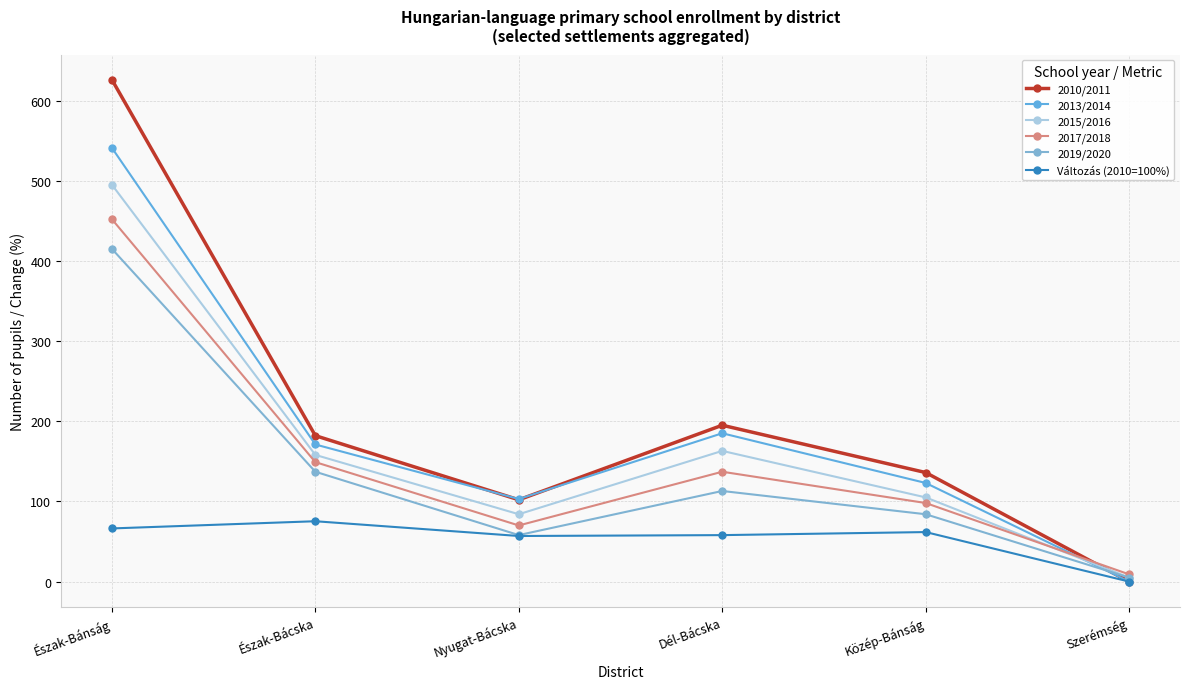

Reading right to left, list all the values displayed in this chart.

2010/2011: Szerémség=0.0	Közép-Bánság=136.0	Dél-Bácska=195.0	Nyugat-Bácska=102.0	Észak-Bácska=182.0	Észak-Bánság=626.0
2013/2014: Szerémség=0.0	Közép-Bánság=123.0	Dél-Bácska=185.0	Nyugat-Bácska=103.0	Észak-Bácska=171.0	Észak-Bánság=541.0
2015/2016: Szerémség=5.0	Közép-Bánság=105.0	Dél-Bácska=163.0	Nyugat-Bácska=84.0	Észak-Bácska=158.0	Észak-Bánság=495.0
2017/2018: Szerémség=9.0	Közép-Bánság=98.0	Dél-Bácska=137.0	Nyugat-Bácska=70.0	Észak-Bácska=149.0	Észak-Bánság=452.0
2019/2020: Szerémség=5.0	Közép-Bánság=84.0	Dél-Bácska=113.0	Nyugat-Bácska=58.0	Észak-Bácska=137.0	Észak-Bánság=415.0
Változás (2010=100%): Szerémség=0.0	Közép-Bánság=61.8	Dél-Bácska=58.0	Nyugat-Bácska=56.9	Észak-Bácska=75.3	Észak-Bánság=66.3